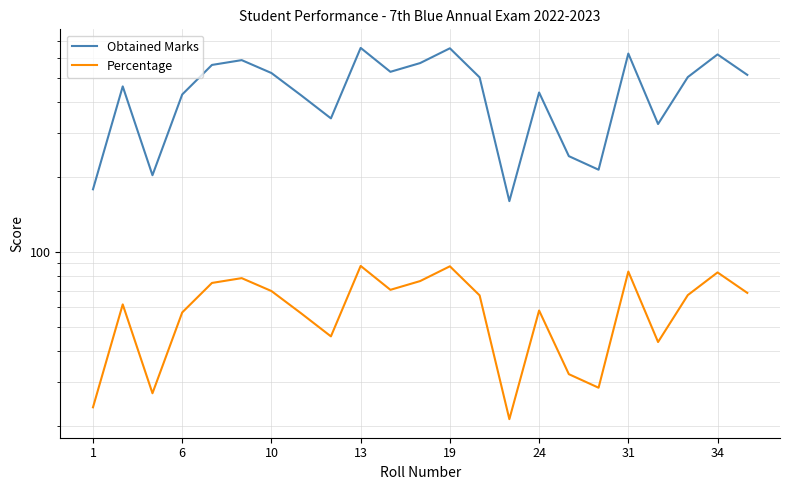

What are all the series names shown in the legend?

Obtained Marks, Percentage